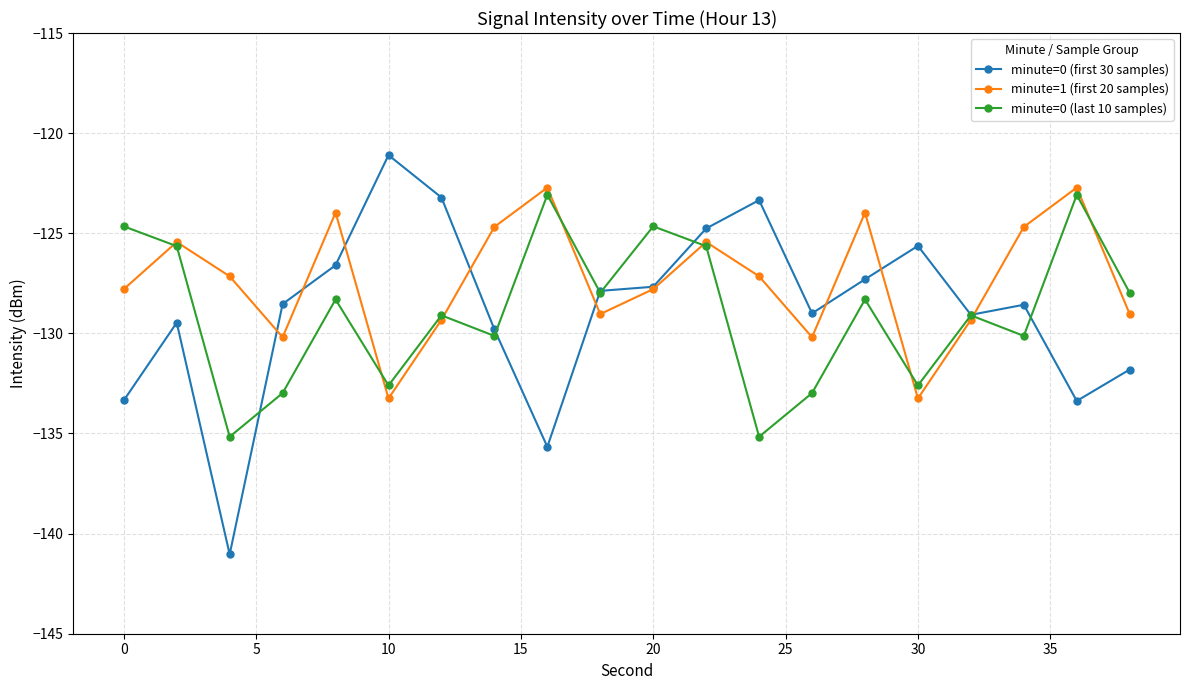

What are all the series names shown in the legend?

minute=0 (first 30 samples), minute=1 (first 20 samples), minute=0 (last 10 samples)